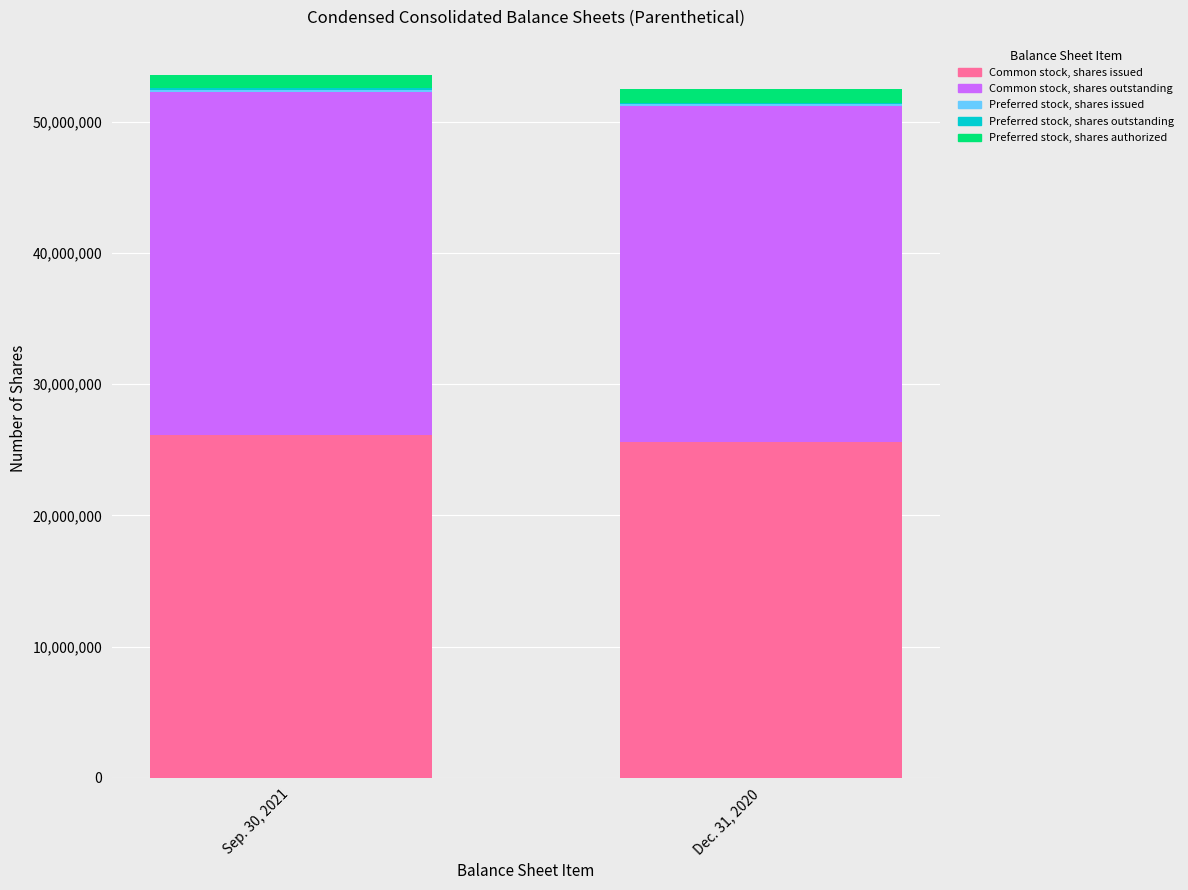

What is the approximate value of Dec. 31, 2020 at Common stock, shares outstanding?

25591930